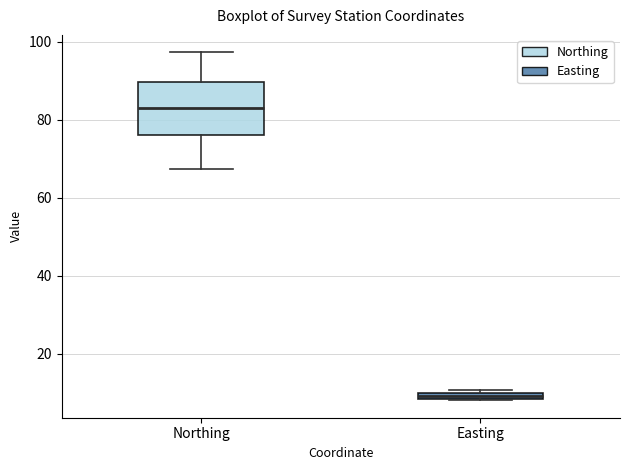

Where does the upper whisker of the box for Northing end on the y-axis? The values are not printed on the chart, so give them approximately, as read against the axis.

98